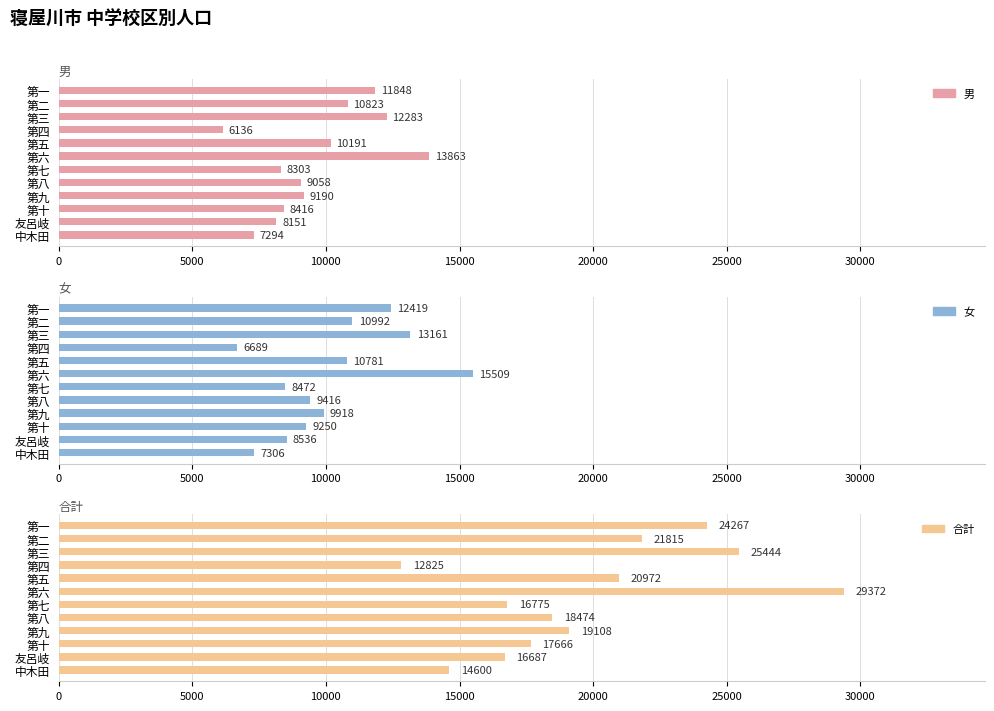

What is the average value of the 男 series?

9630